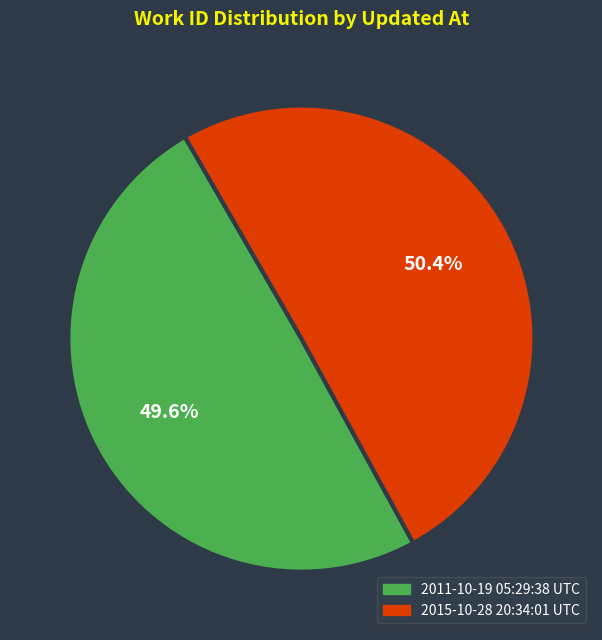

What percentage is the 2015-10-28 20:34:01 UTC slice, to the nearest percent?

50%